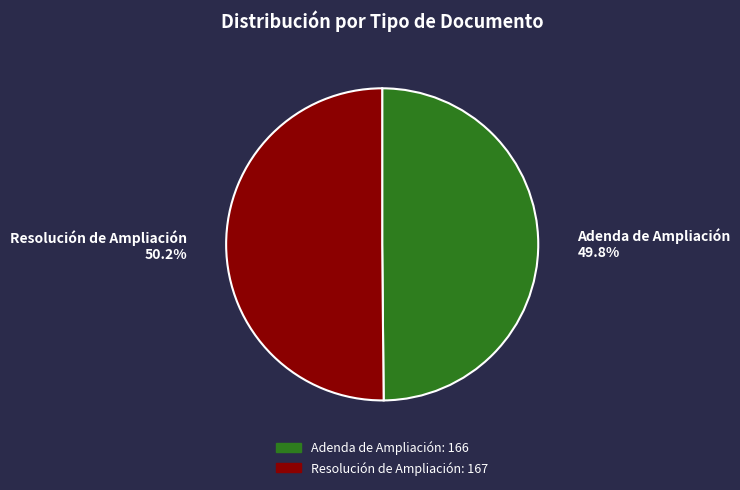

What percentage is the Resolución de Ampliación slice, to the nearest percent?

50%